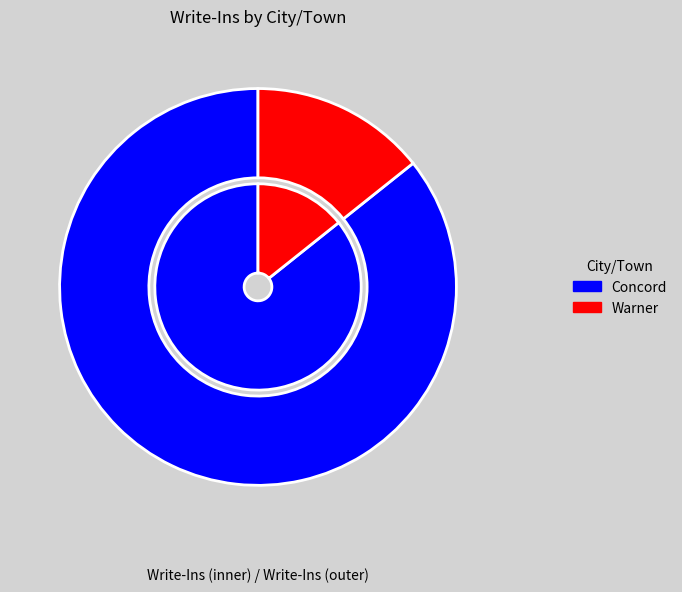

What is the smallest slice in the pie chart?

Warner